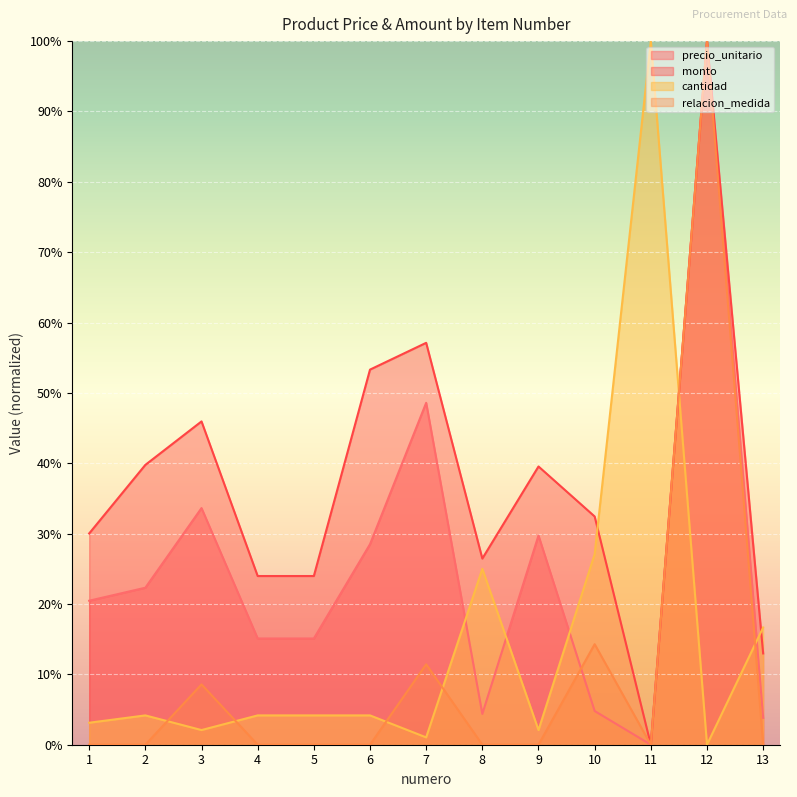

At 11, list the series in order from largest to smallest.

cantidad, precio_unitario, monto, relacion_medida